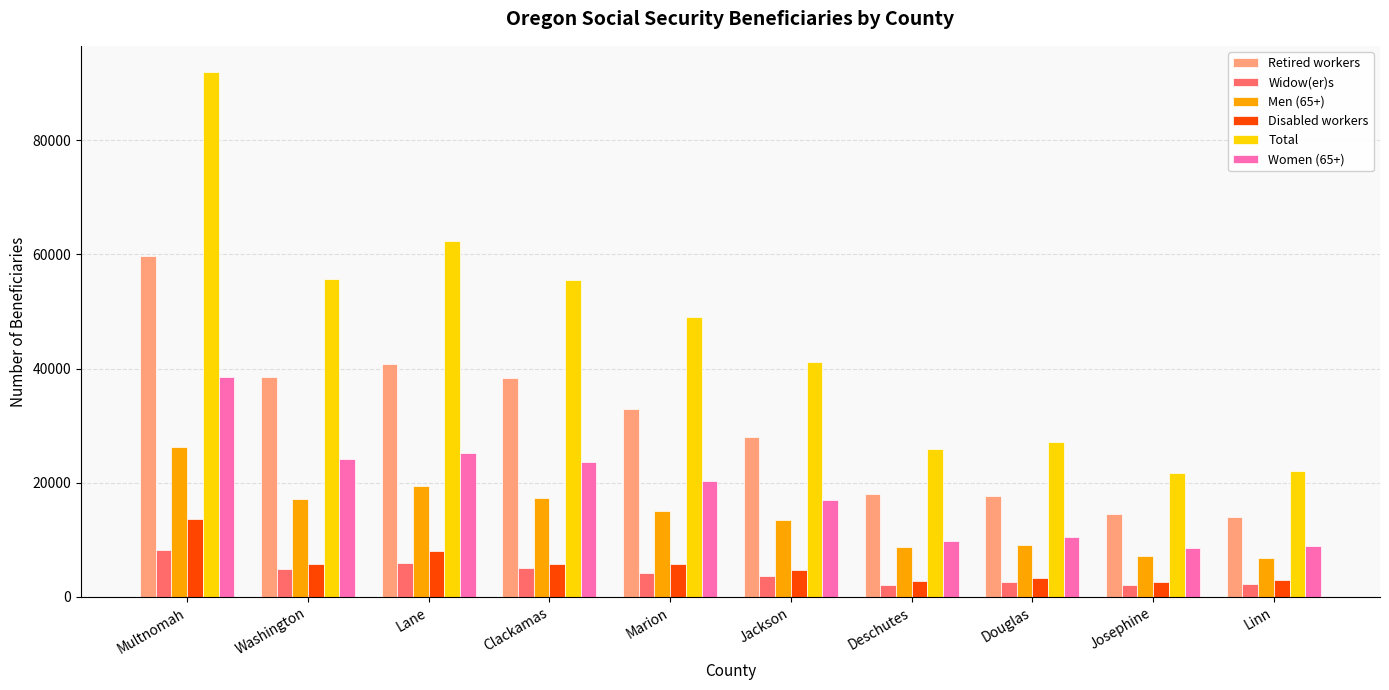

What is the label of the 5th bar from the left?

Marion